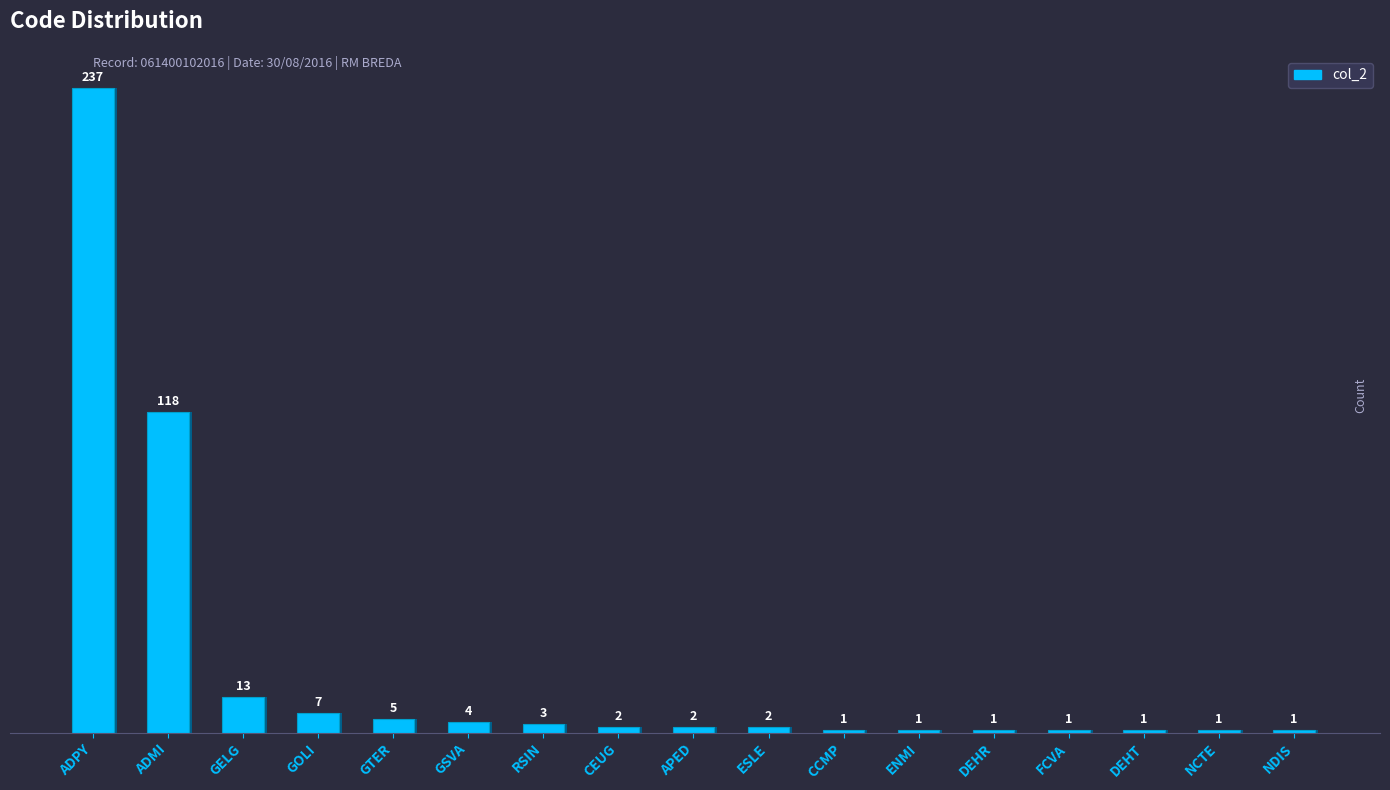

Approximately how many times larger is the value at NDIS compared to CEUG?

0.5